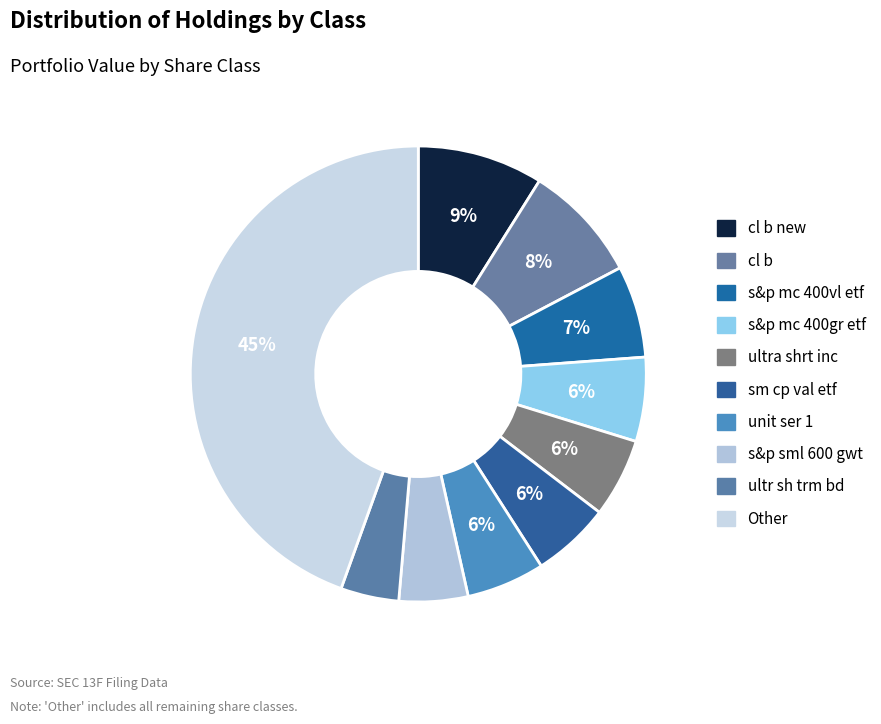

Does cl b new represent more than half of the total?

No